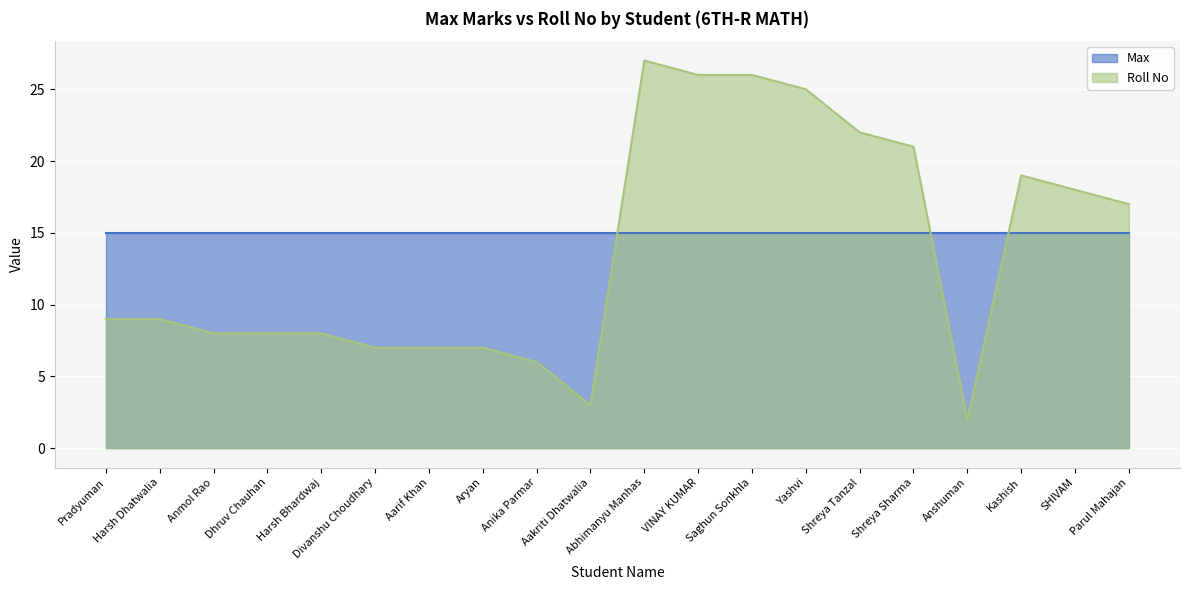

What is the label of the 15th point from the right?

Divanshu Choudhary